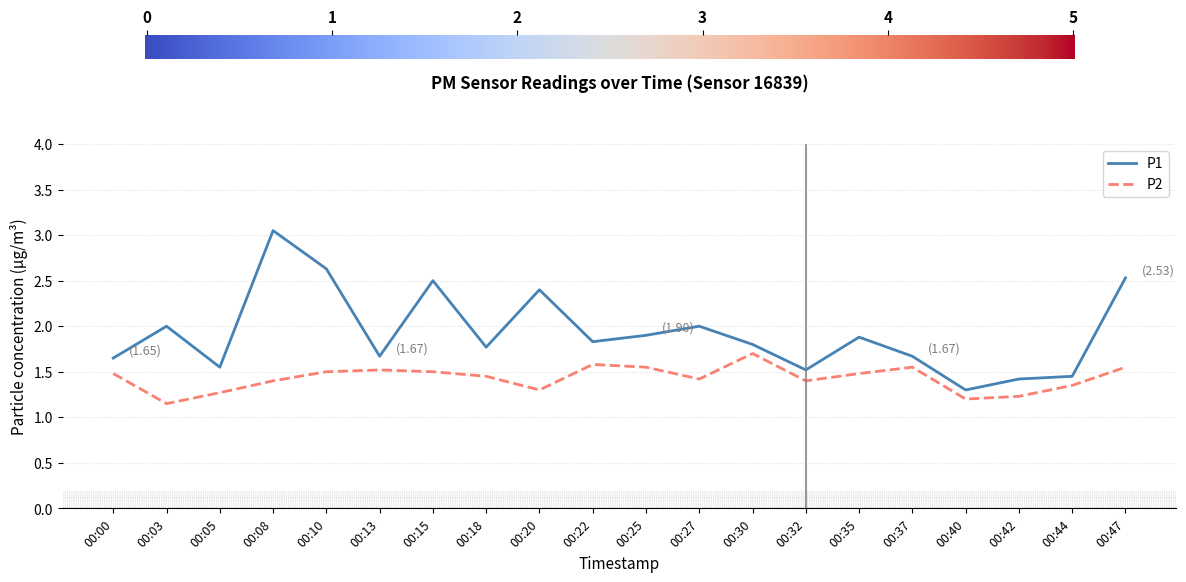

Where is P2 nearest to the value 1?

00:03